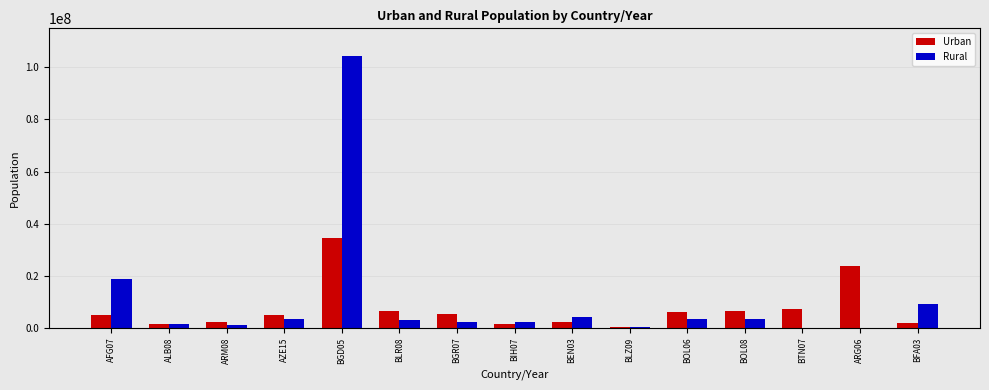

At which label is Rural closest to 52250000?

AFG07